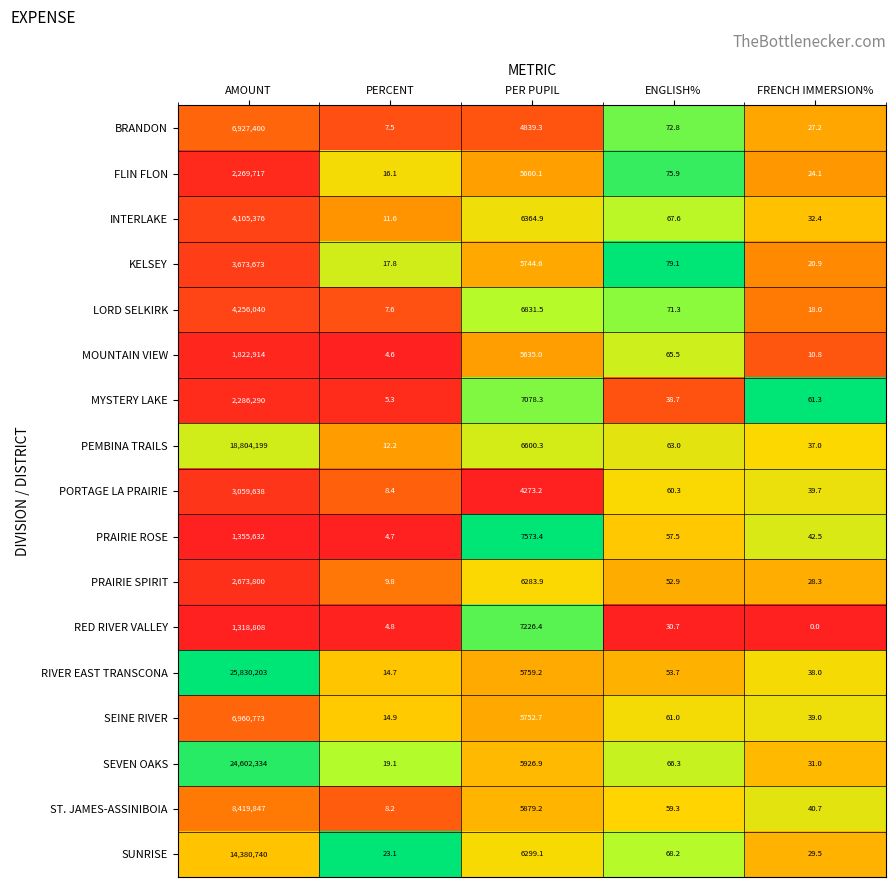

Which category has the lowest value in the BRANDON series?

PERCENT